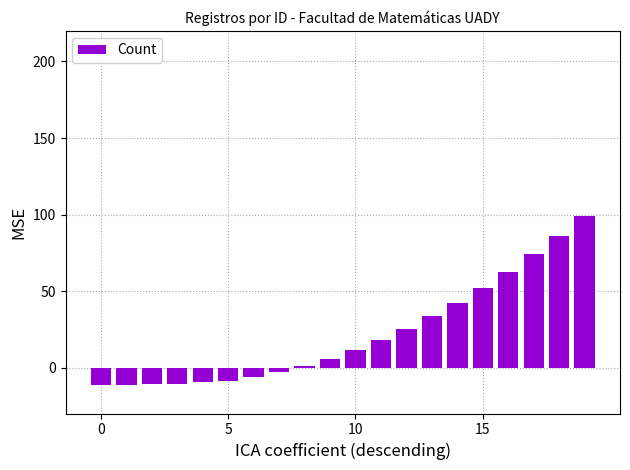

What is the value of the 19th bar from the left?

86.0